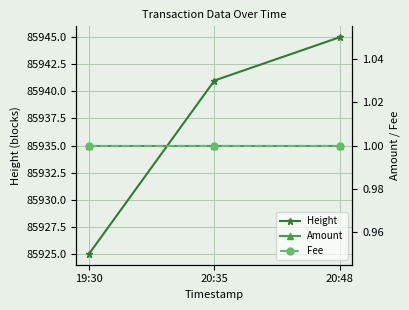

Which series has the largest total across all categories?

Height